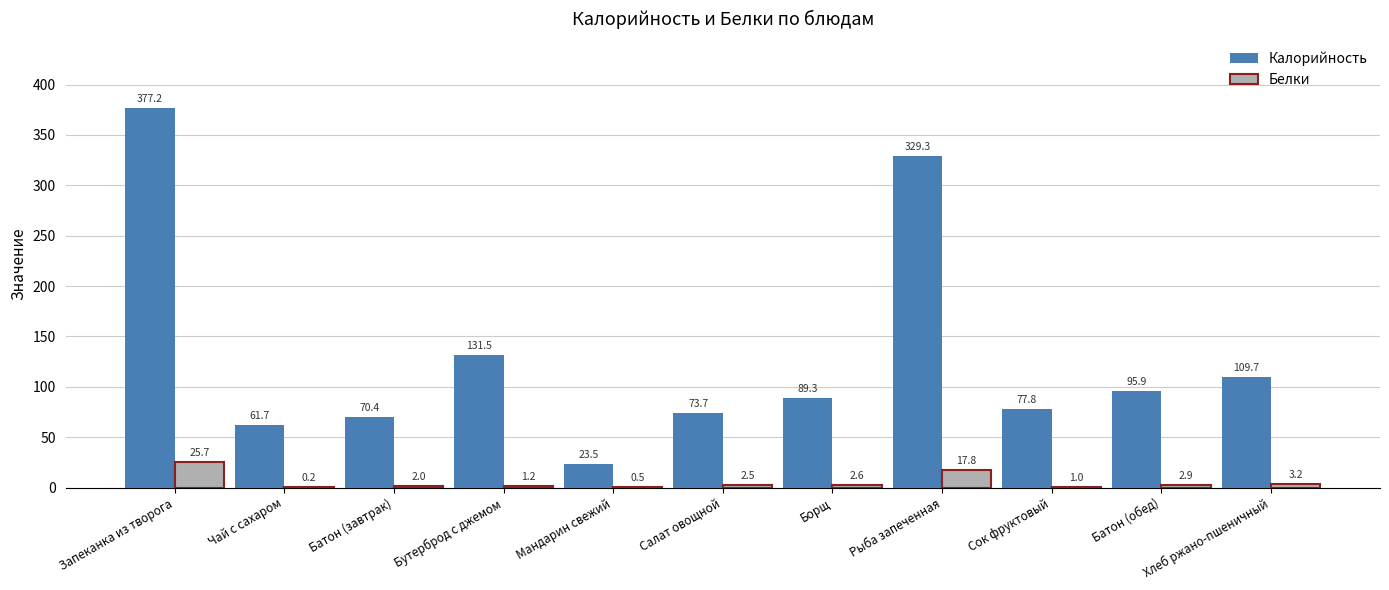

How many groups of bars are there?

11